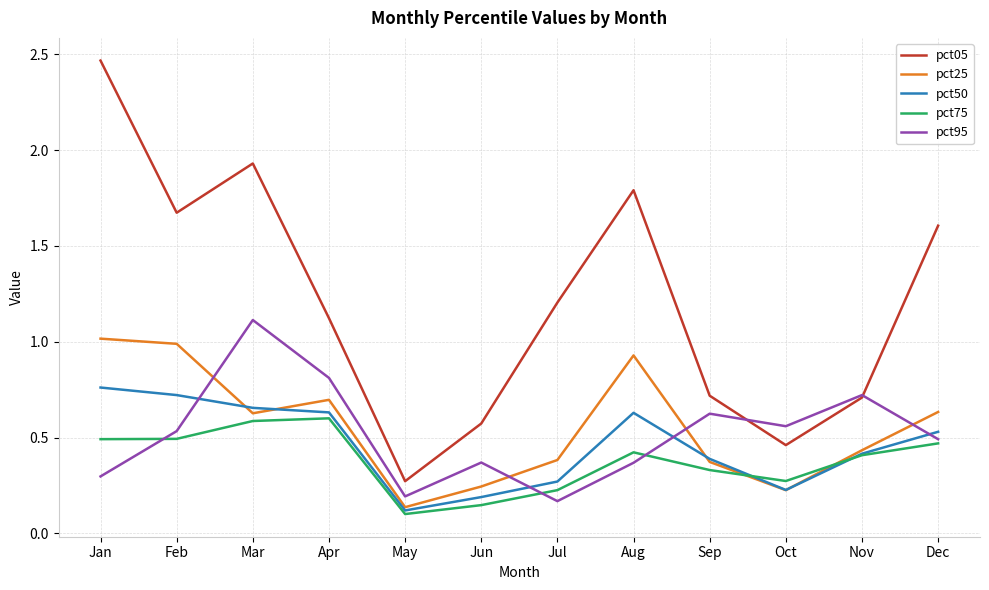

Between Jan and Dec, which series saw the biggest shift?

pct05